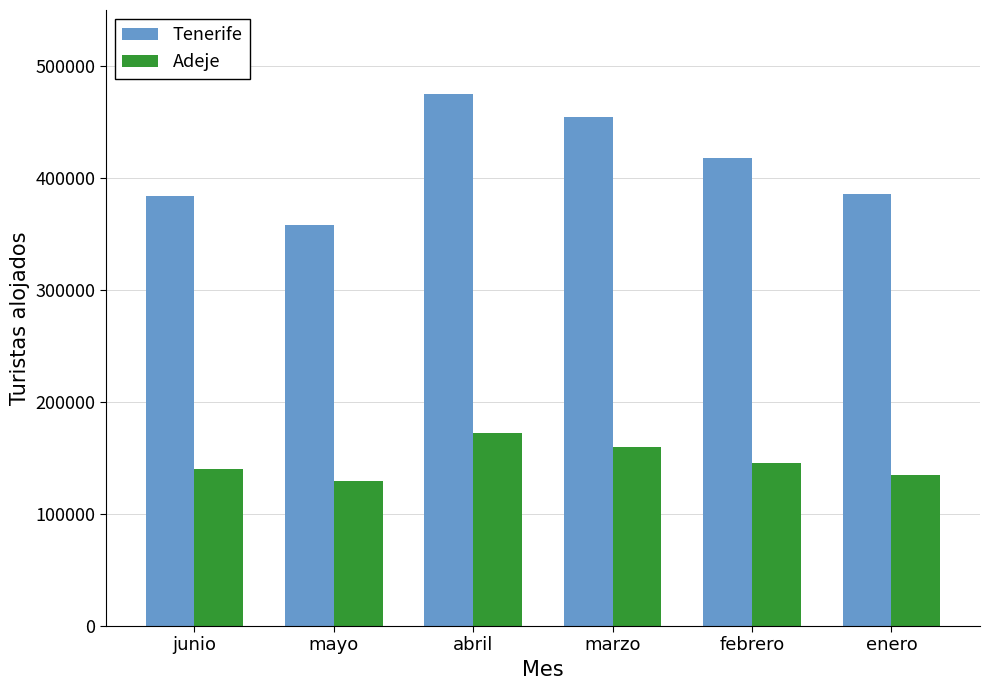

At which category is the sum across all series the highest?

abril